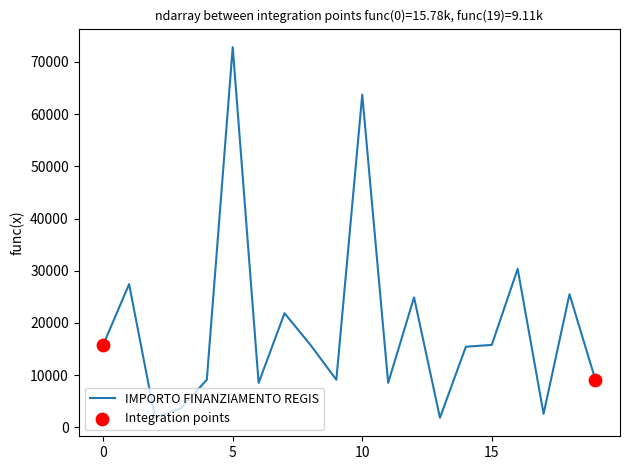

What is the greatest value displayed?

72840